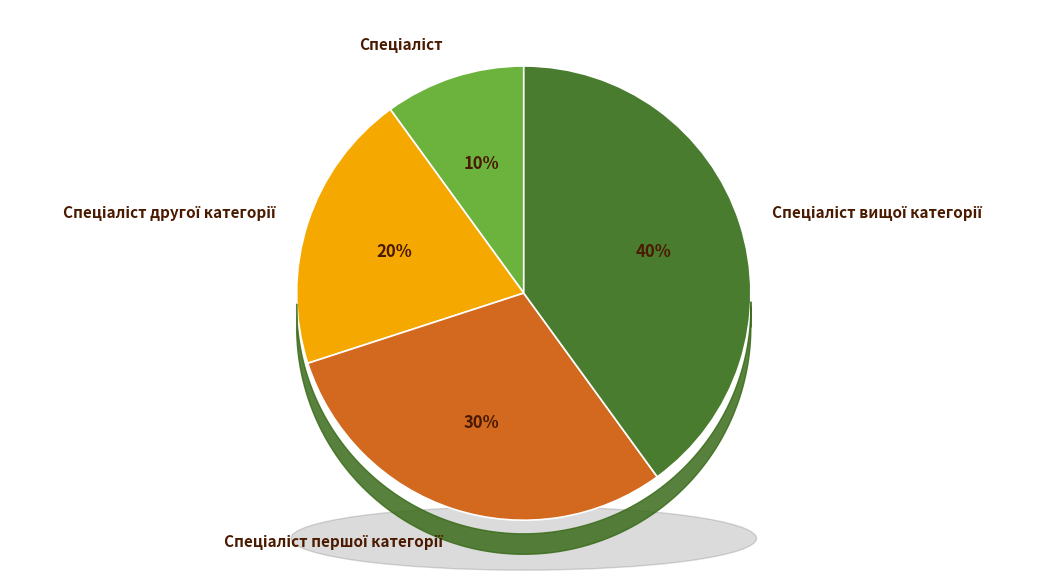

Rank the categories by value from highest to lowest.

Спеціаліст вищої категорії, Спеціаліст першої категорії, Спеціаліст другої категорії, Спеціаліст